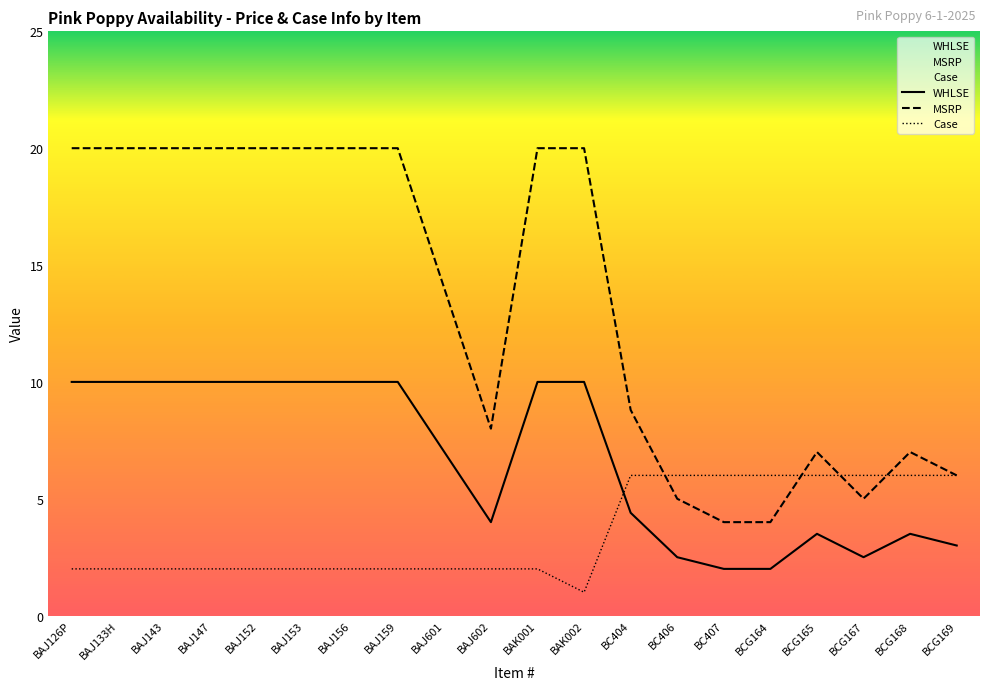

How many data points in Case are above 2?

8